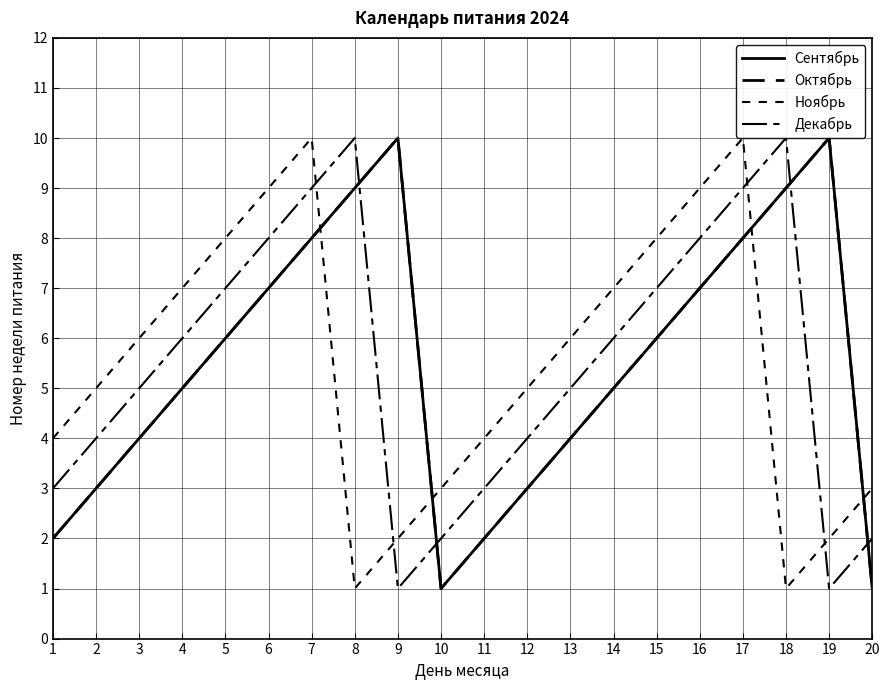

Is it true that Декабрь equals 1 at 19?

False